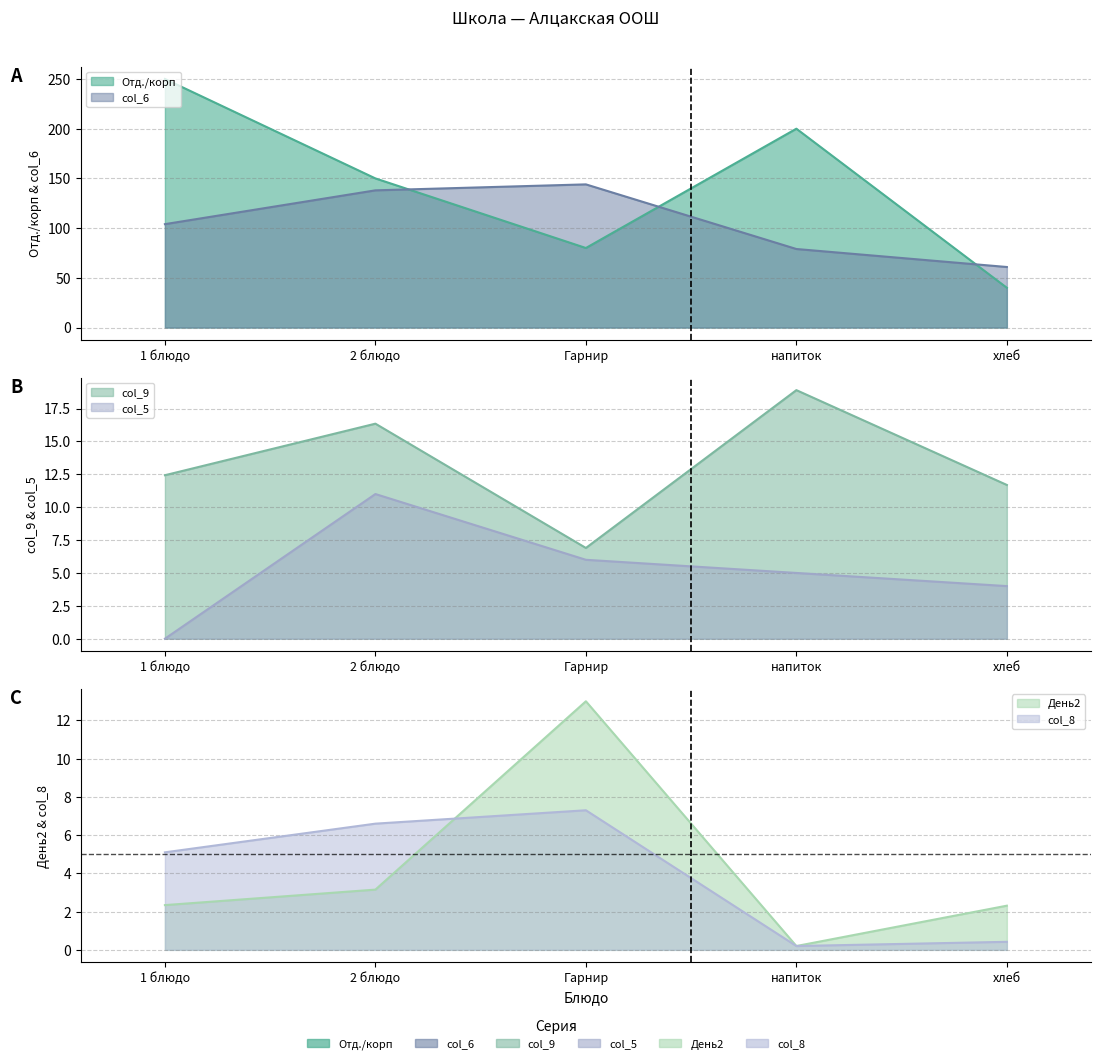

Reading left to right, list all the values displayed in this chart.

Отд./корп: 250.0	150.0	80.0	200.0	40.0
col_6: 104.0	138.0	144.0	79.0	60.9
День2: 2.3	3.1	13.0	0.2	2.3
col_8: 5.1	6.6	7.3	0.2	0.4
col_9: 12.4	16.4	6.9	18.9	11.7
col_5: 0.0	11.0	6.0	5.0	4.0